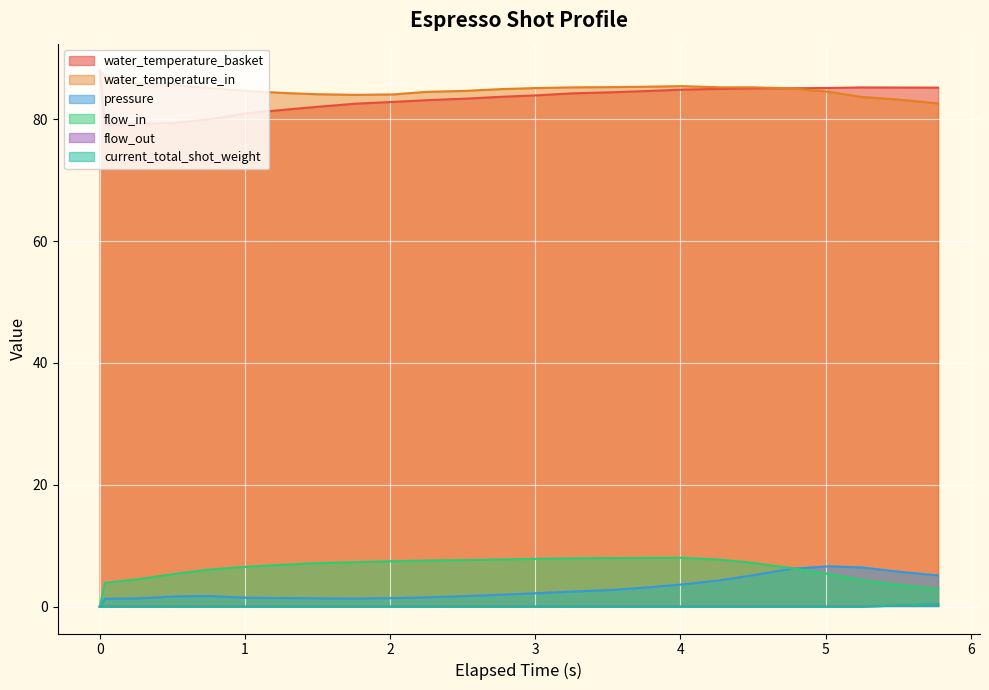

What is the minimum value for water_temperature_basket?

79.1